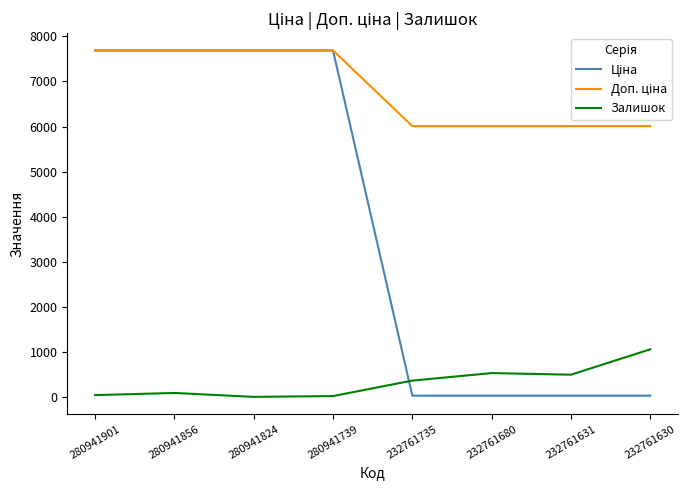

Count the number of data series in this chart.

3